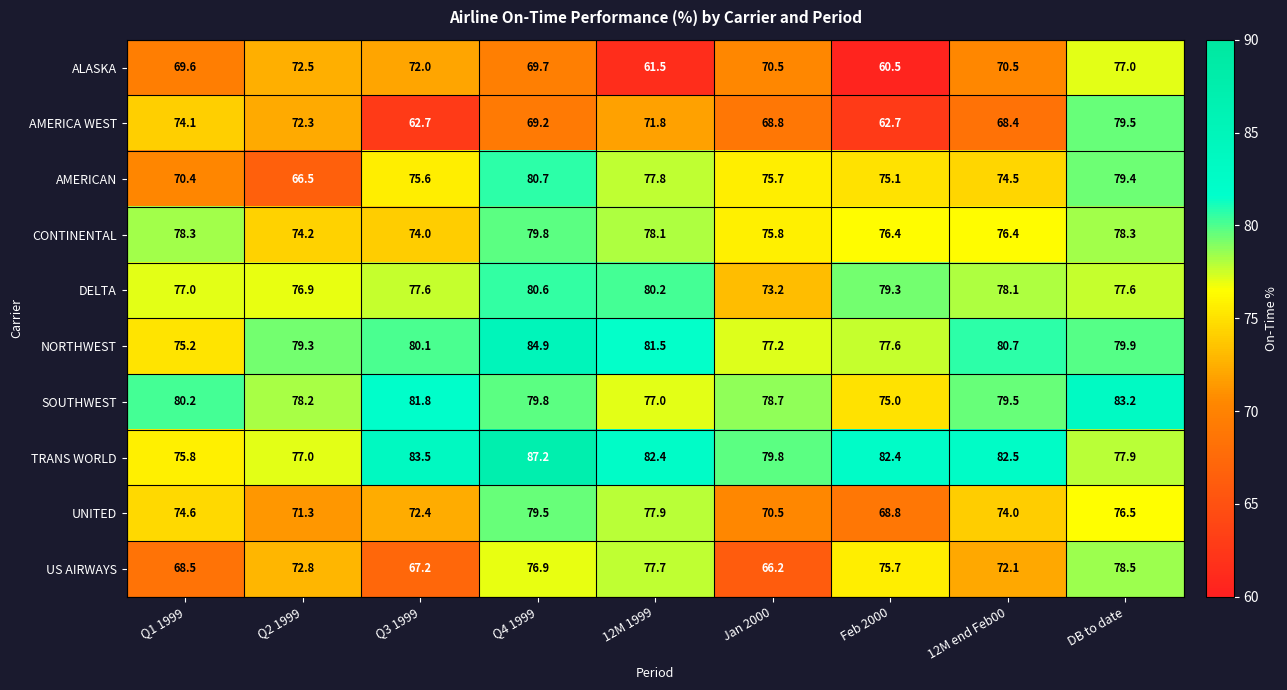

At Feb 2000, list the series in order from smallest to largest.

ALASKA, AMERICA WEST, UNITED, SOUTHWEST, AMERICAN, US AIRWAYS, CONTINENTAL, NORTHWEST, DELTA, TRANS WORLD